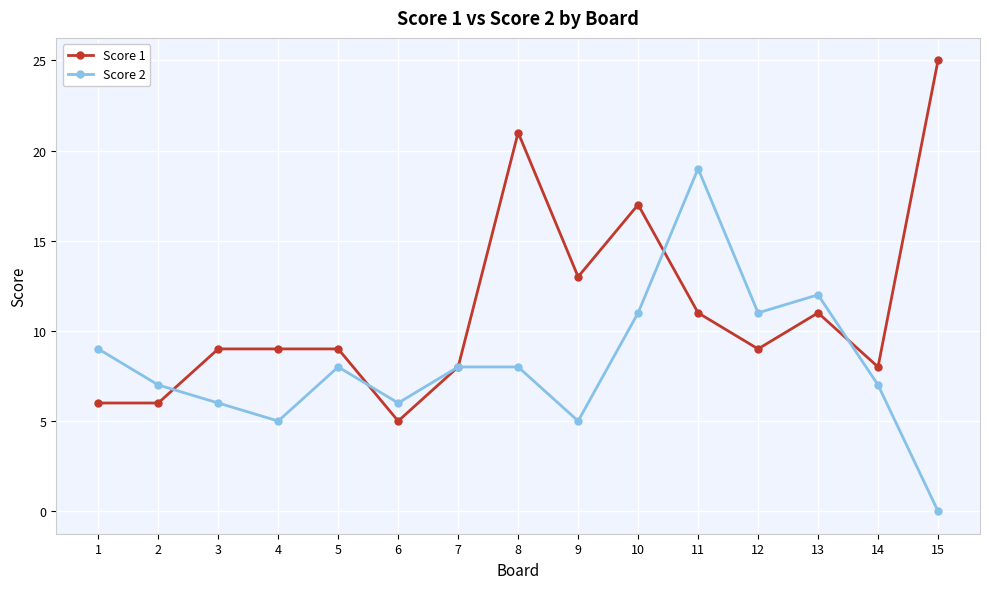

True or false: Score 2 has a value of 2 at 9.

False